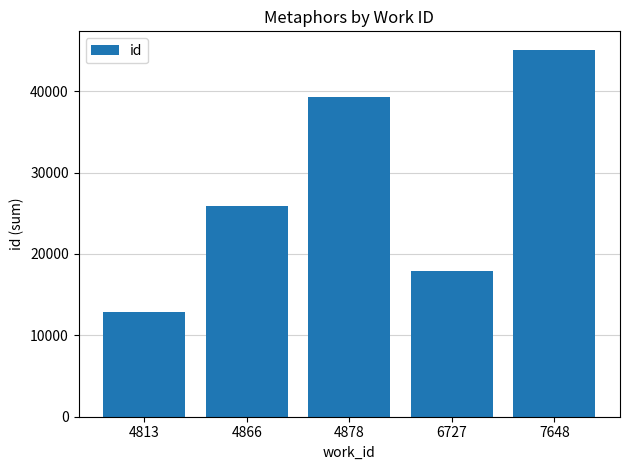

At which label is the value closest to 28985?

4866